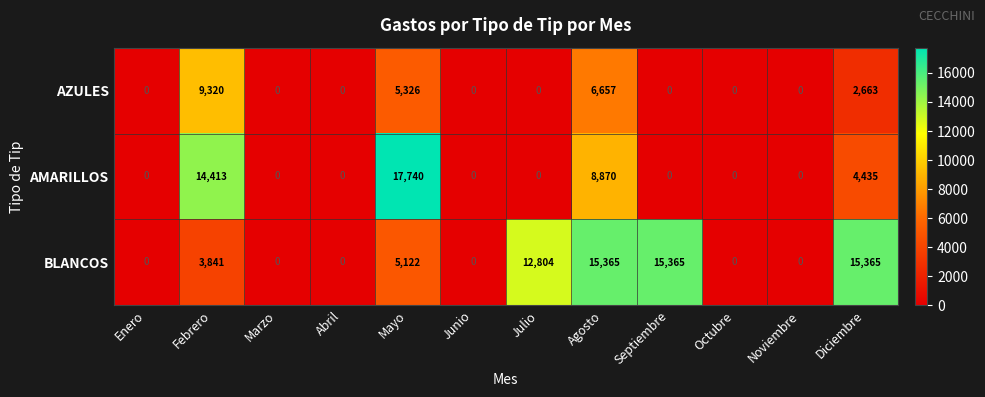

At which category does the chart reach its peak across all series?

Mayo